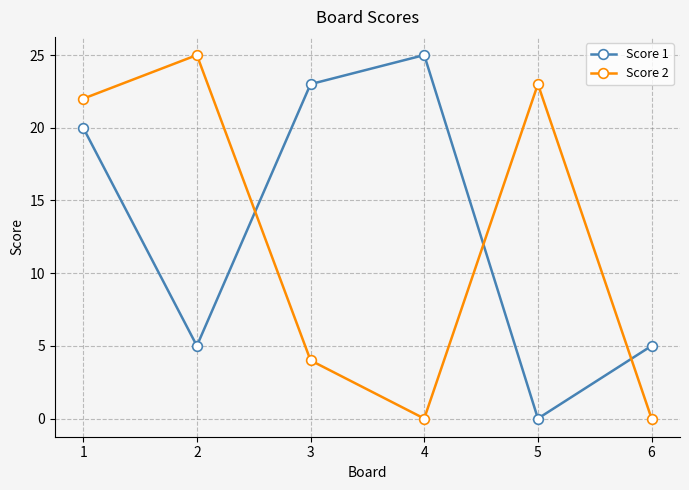

Reading right to left, what are all the values shown in this chart?

Score 1: 5	0	25	23	5	20
Score 2: 0	23	0	4	25	22